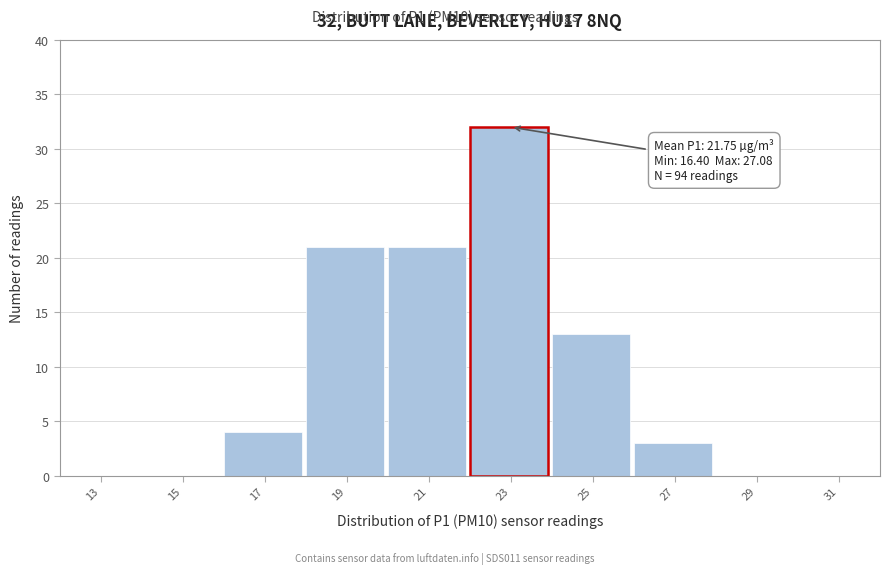

Which range on the x-axis has the tallest bar?

22 to 24